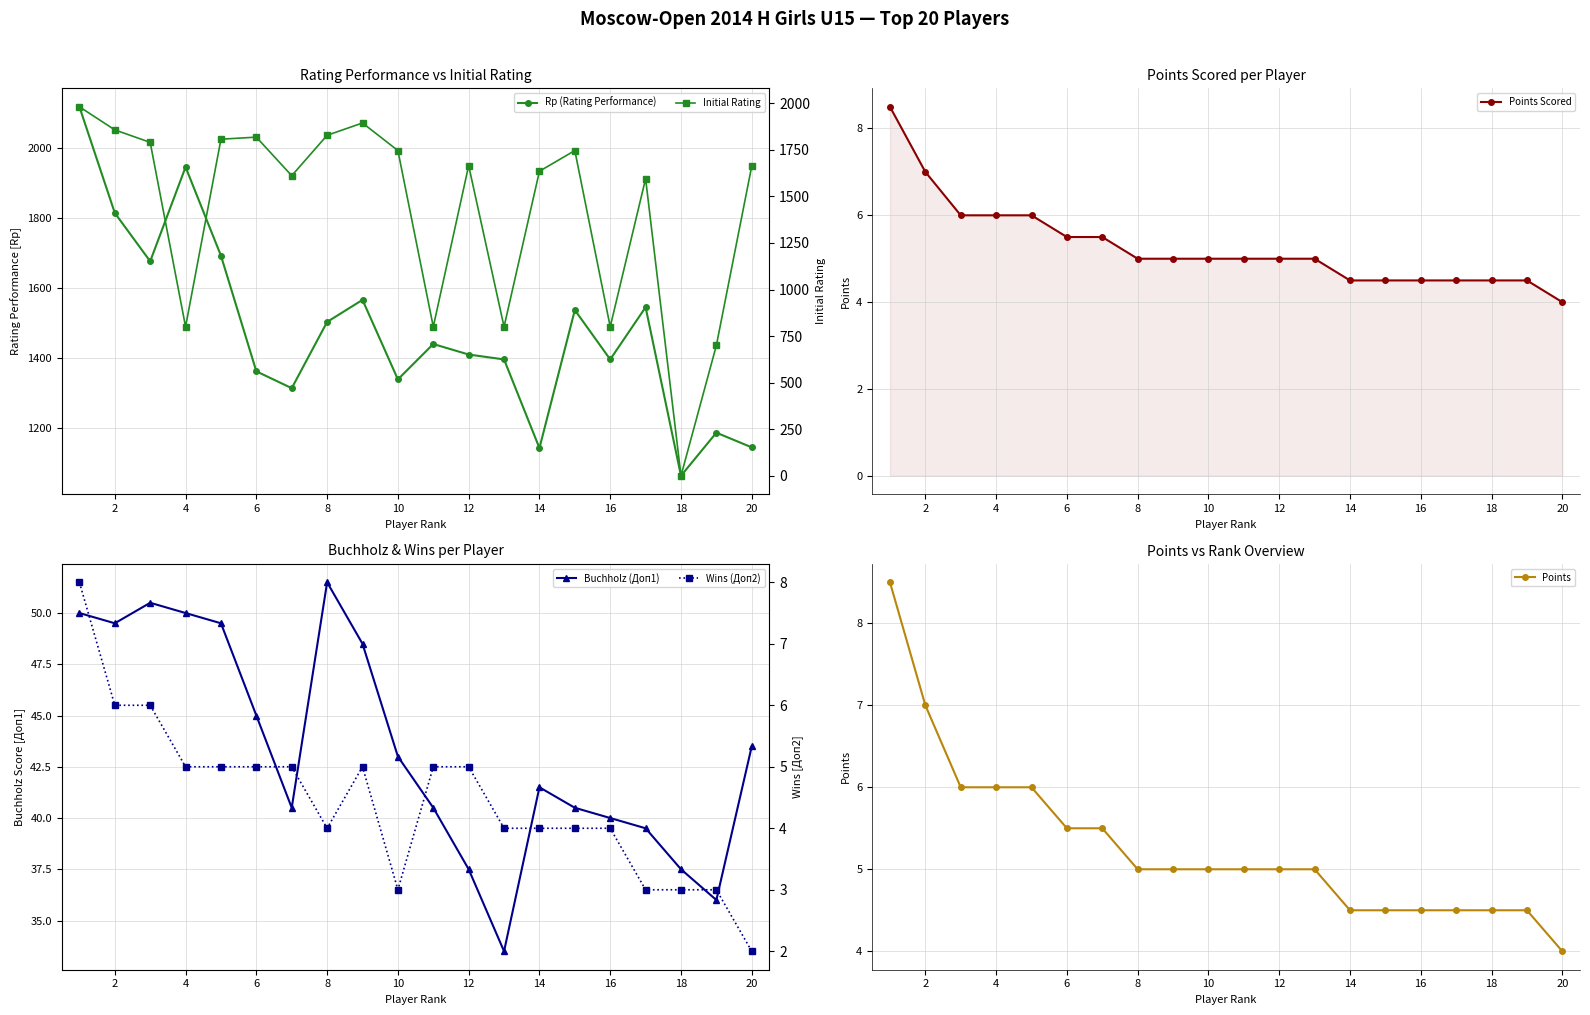

In Wins (Доп2), how many points are higher than both neighbors (excluding endpoints)?

1